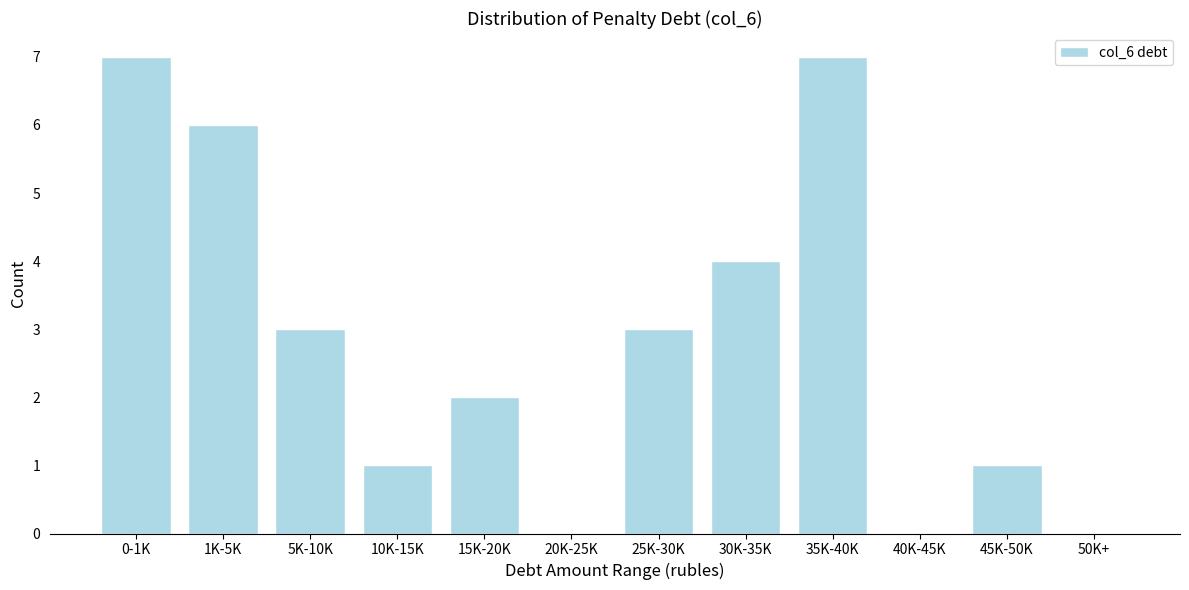

Reading left to right, list all the values displayed in this chart.

0-1K=7	1K-5K=6	5K-10K=3	10K-15K=1	15K-20K=2	20K-25K=0	25K-30K=3	30K-35K=4	35K-40K=7	40K-45K=0	45K-50K=1	50K+=0